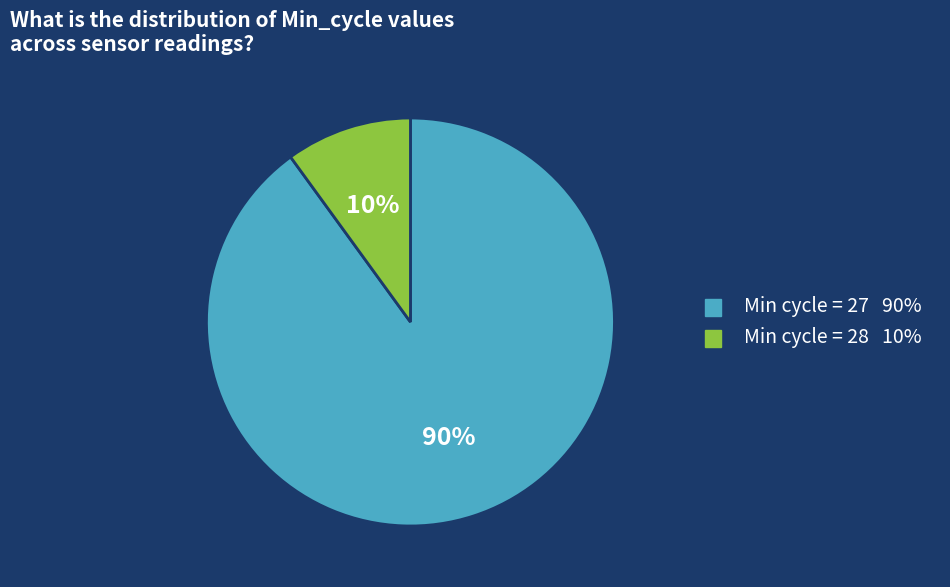

How many slices are in this pie chart?

2